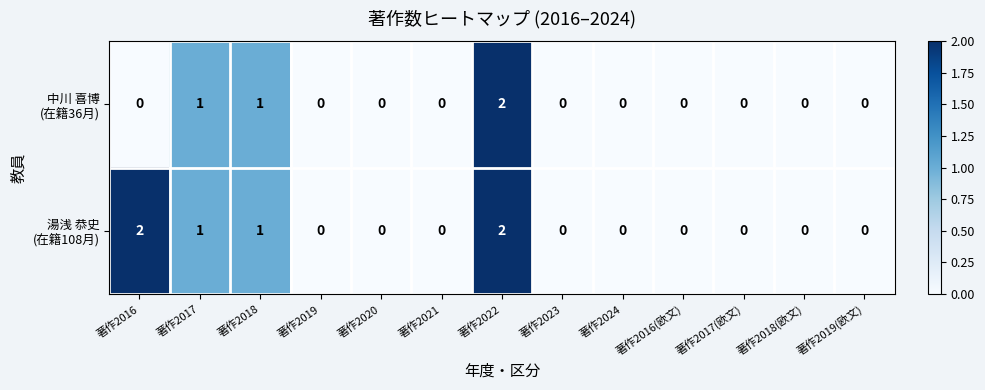

At which category is the sum across all series the highest?

著作2022